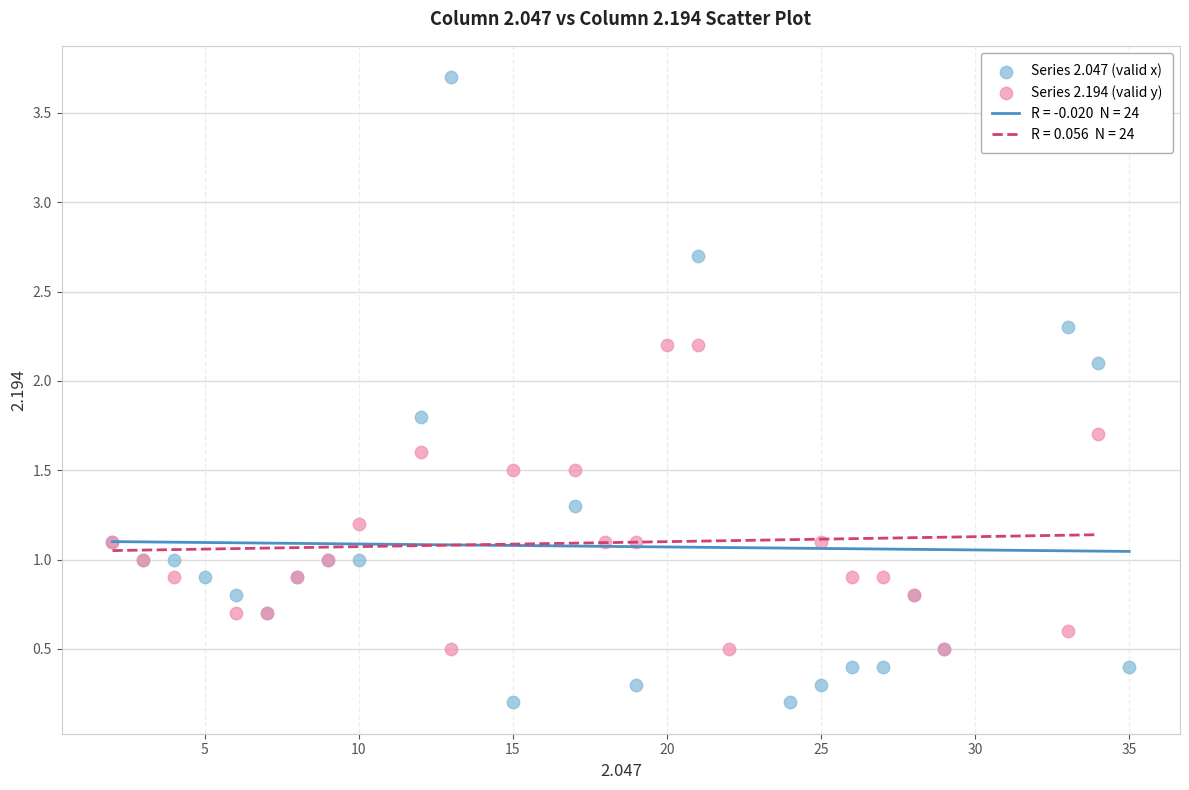

Which series reaches the minimum Y coordinate?

Series 2.047 (valid x)